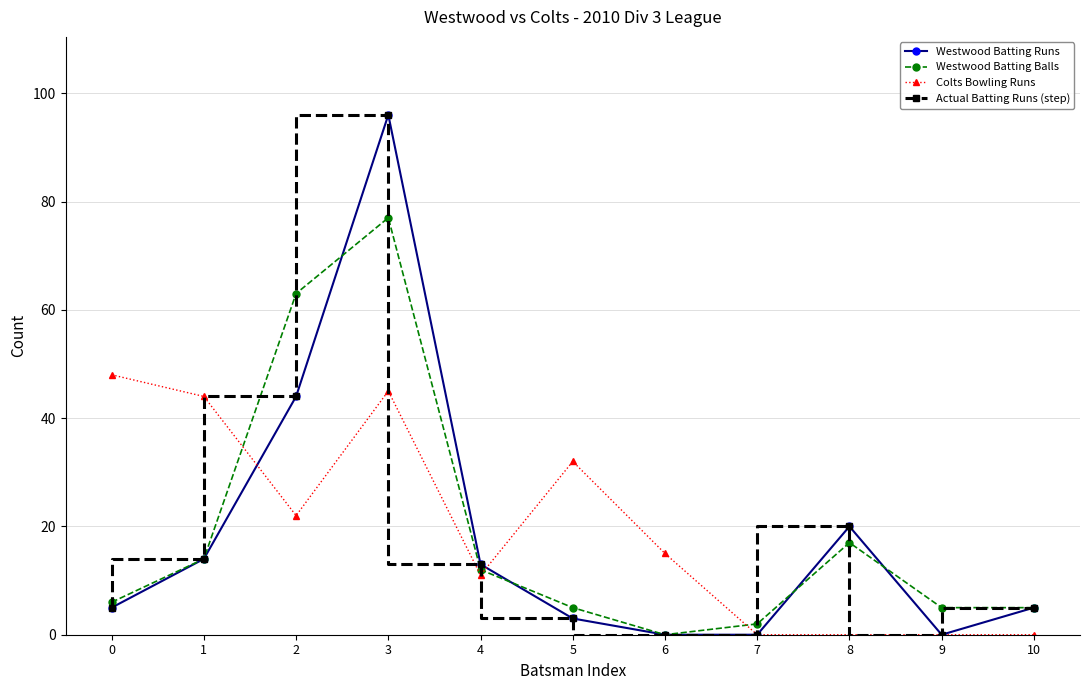

Is this an area chart (filled region under the line)?

No